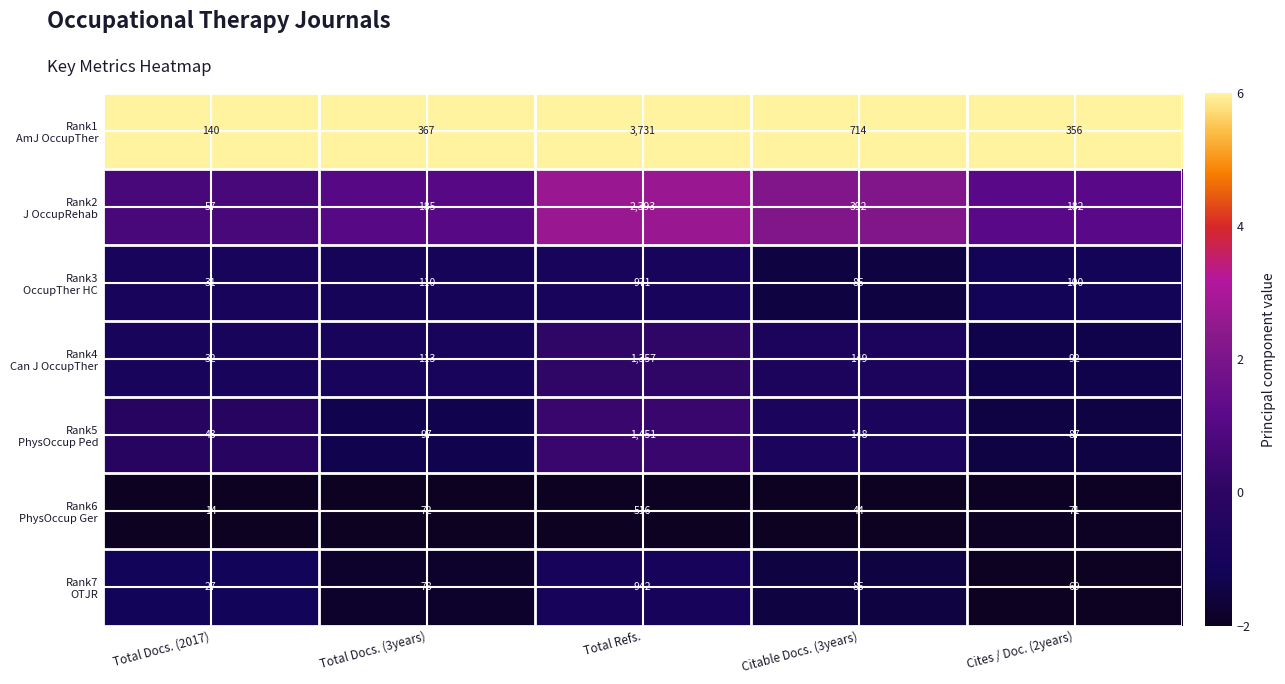

What is the difference between the highest and lowest values at Total Docs. (3years)?

295